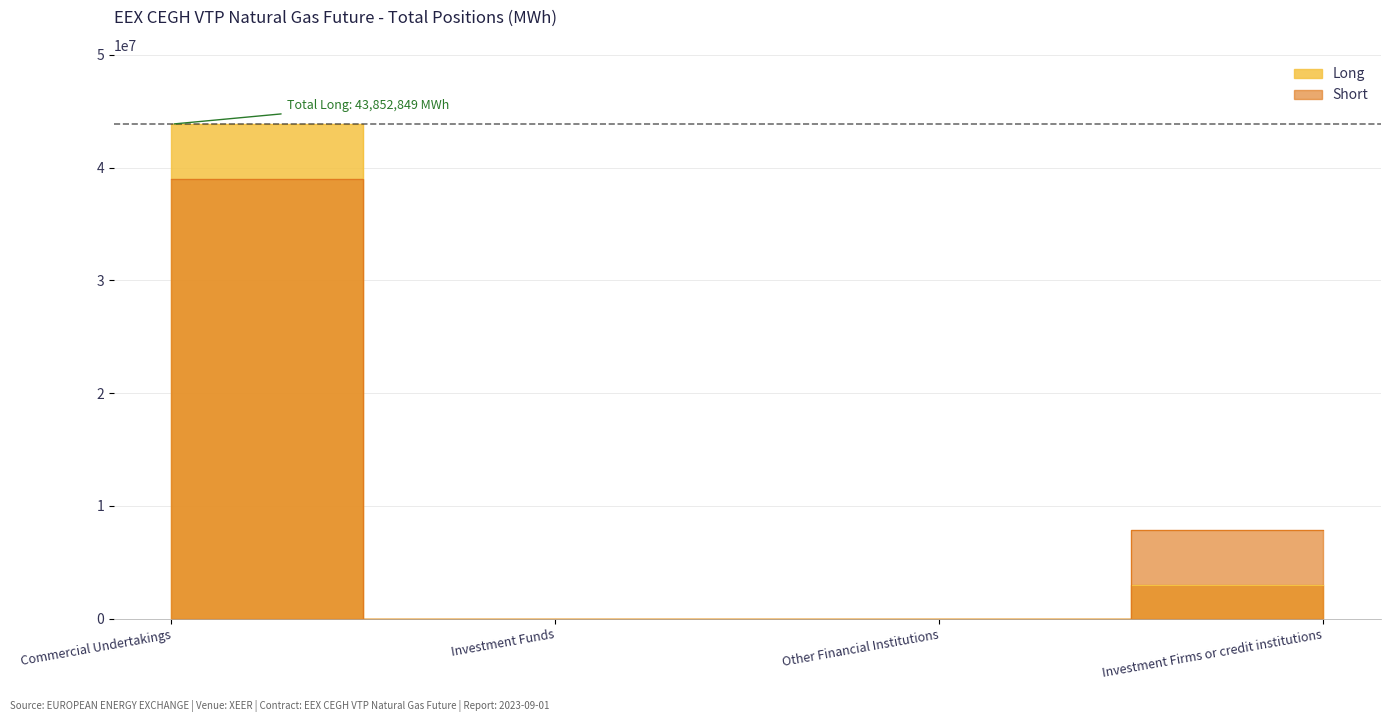

Which has a higher value, Commercial Undertakings or Other Financial Institutions?

Commercial Undertakings